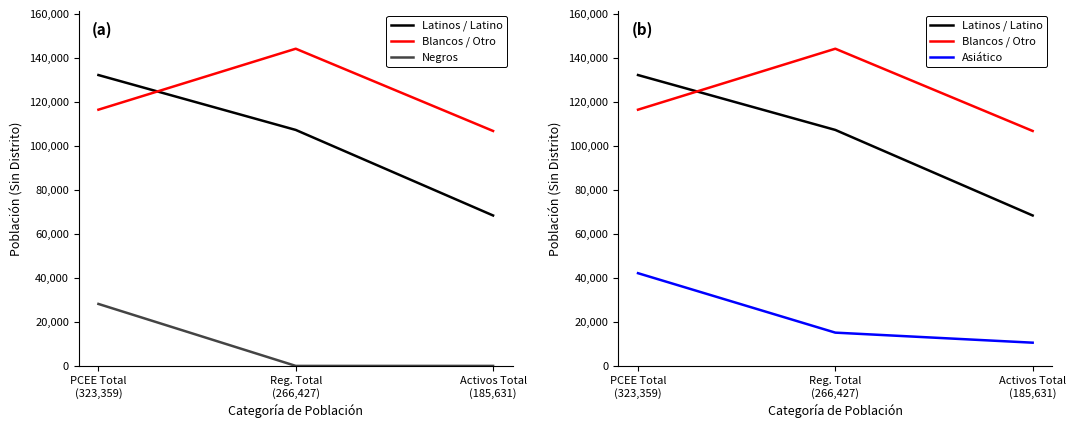

What is the difference between the Asiático values at PCEE Total
(323,359) and Activos Total
(185,631)?

31574.6